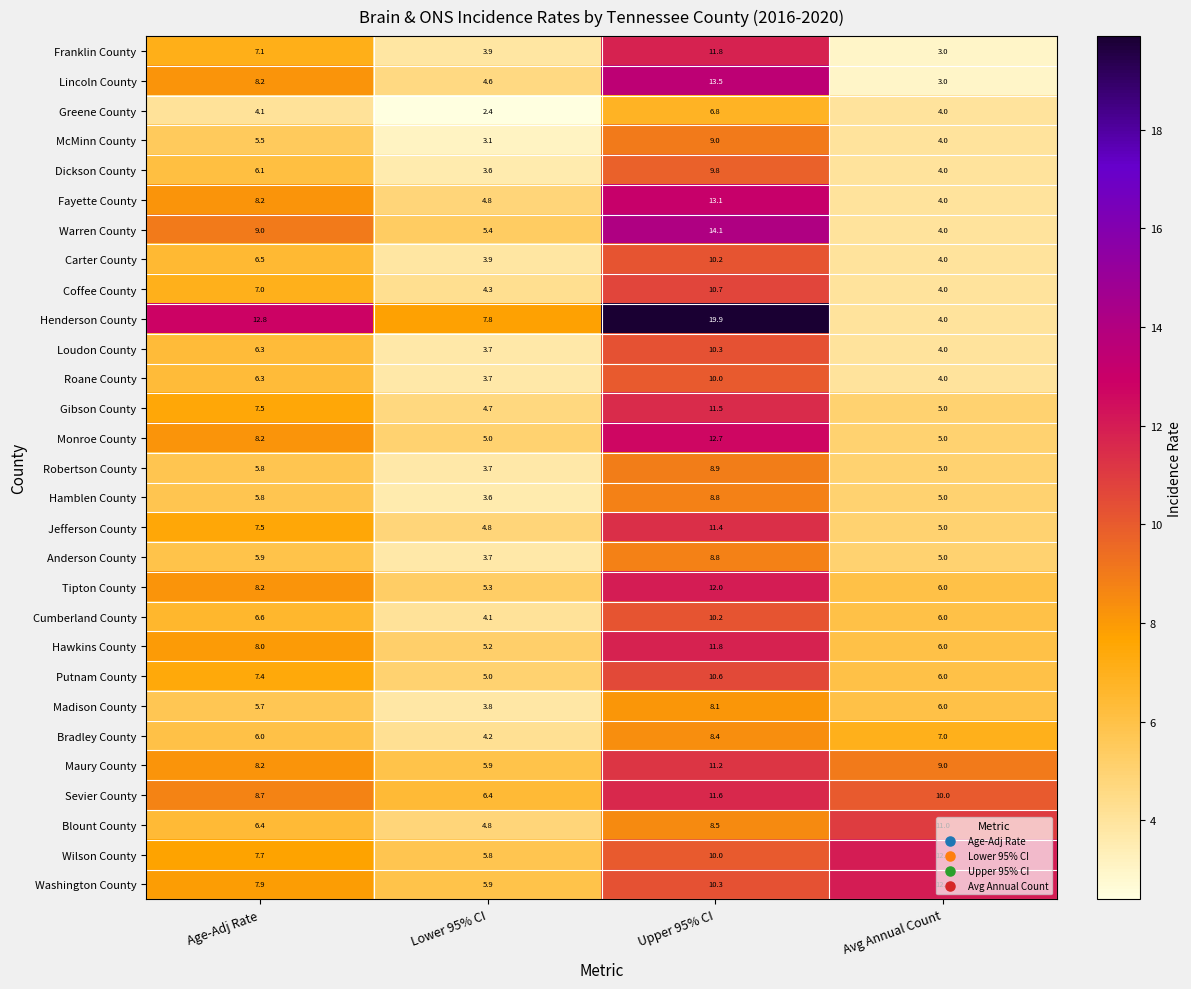

Where does the Loudon County series first go above 6?

Age-Adj Rate